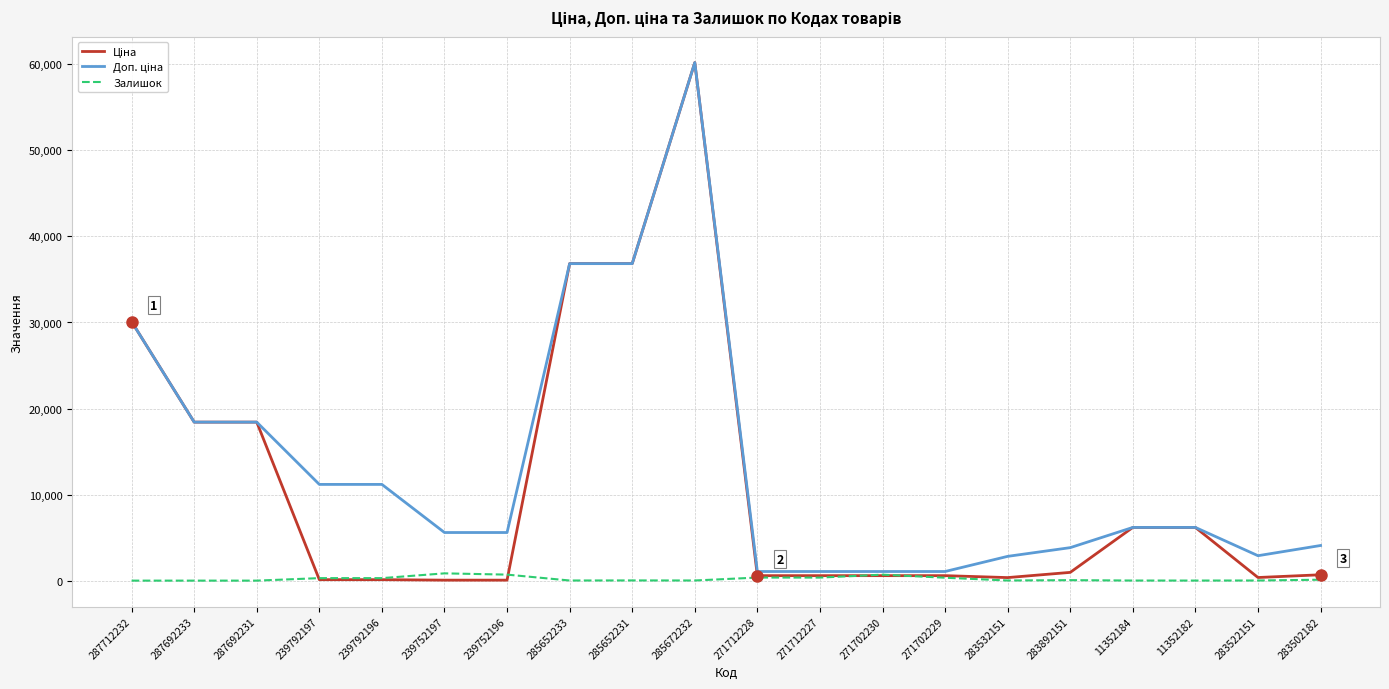

How many distinct data groups are displayed?

3